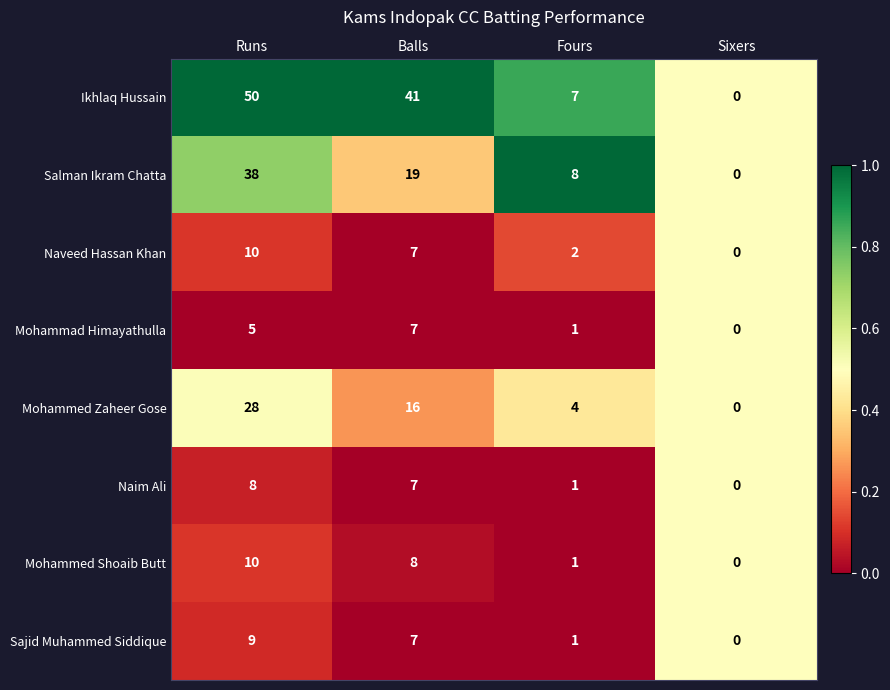

Which category has the lowest value in the Salman Ikram Chatta series?

Sixers